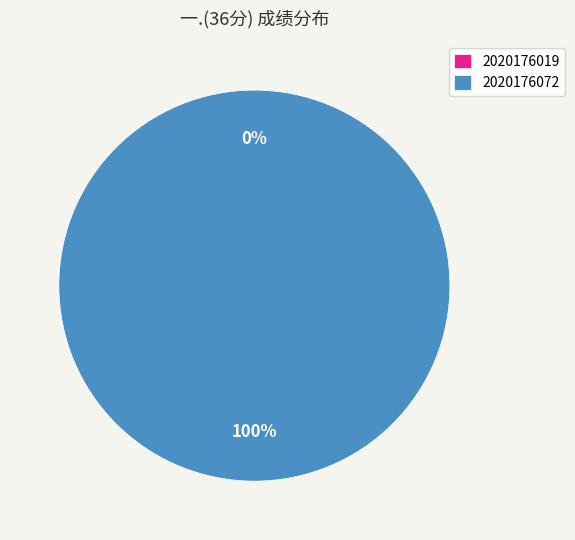

Is 2020176072 the majority of the pie?

Yes